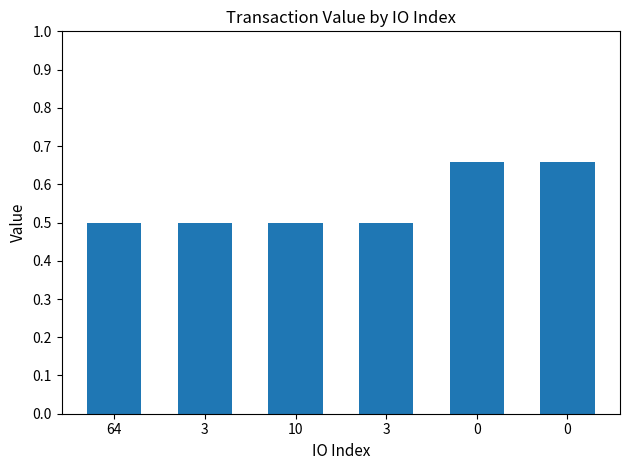

Reading left to right, transcribe all the data shown in this chart.

0.5	0.5	0.5	0.5	0.7	0.7